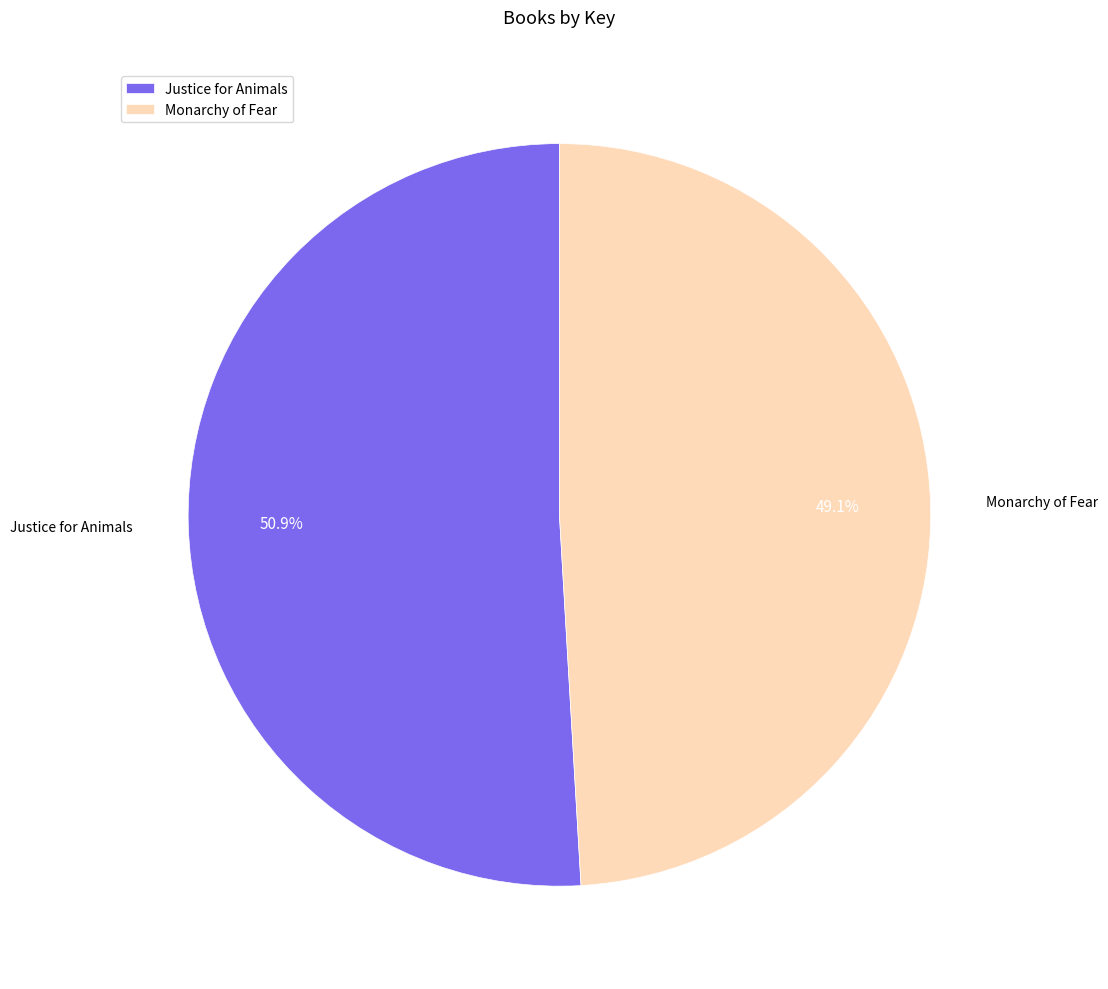

To the nearest percent, what portion does Justice for Animals represent?

51%